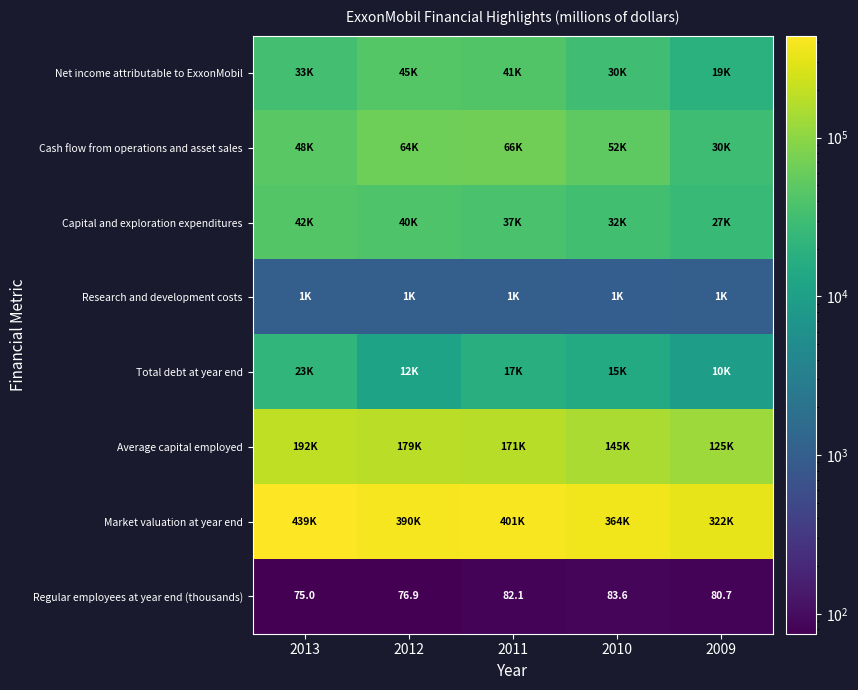

Where does the Regular employees at year end (thousands) series first go above 80?

2011